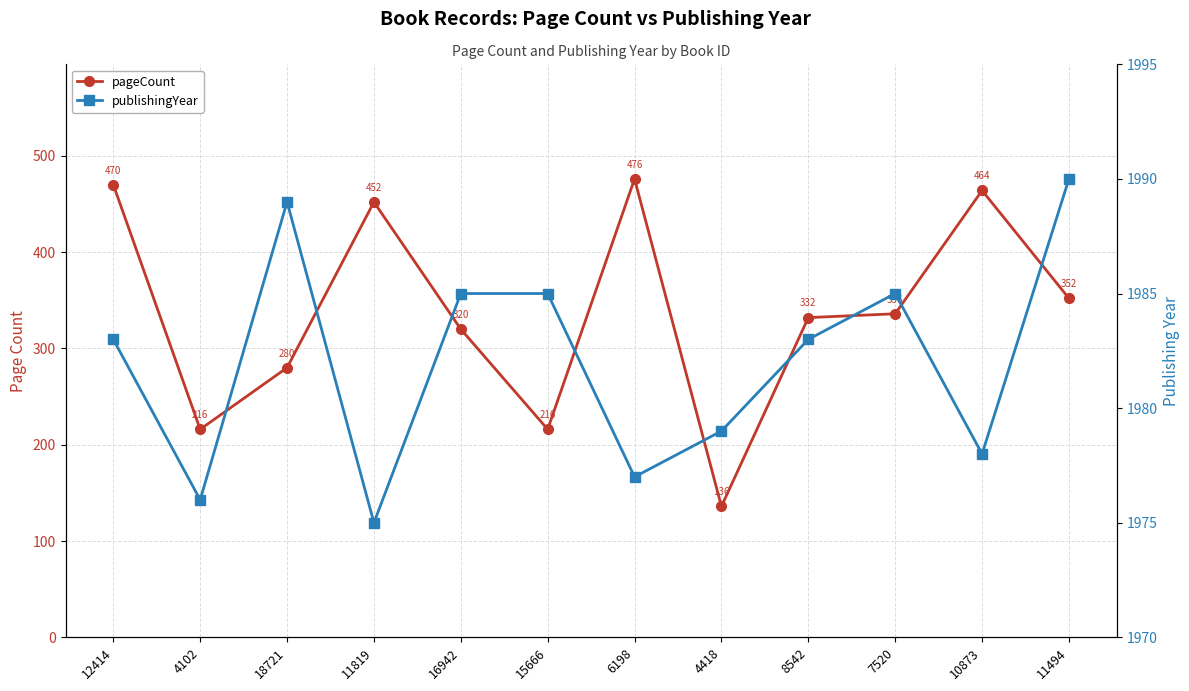

The publishingYear series shows 1979 at 4418. True or false?

True